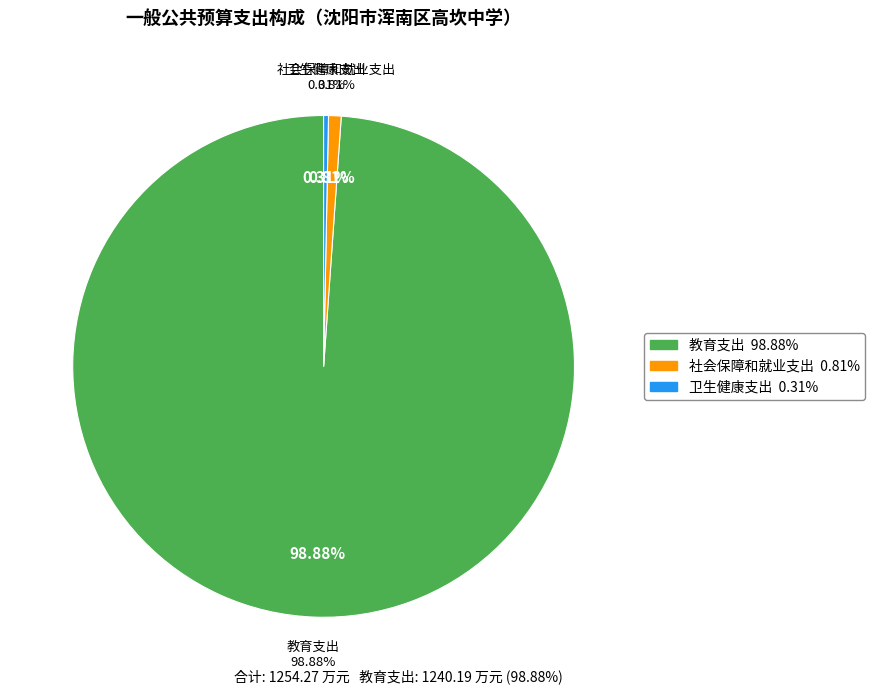

How many segments does this pie chart have?

3